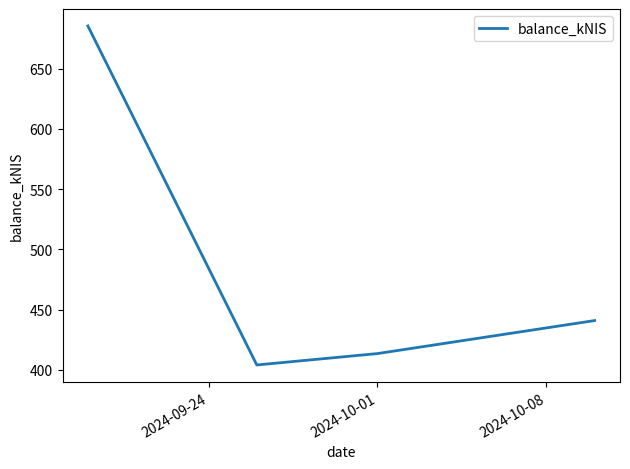

What is the difference between the maximum and minimum values?

281.3